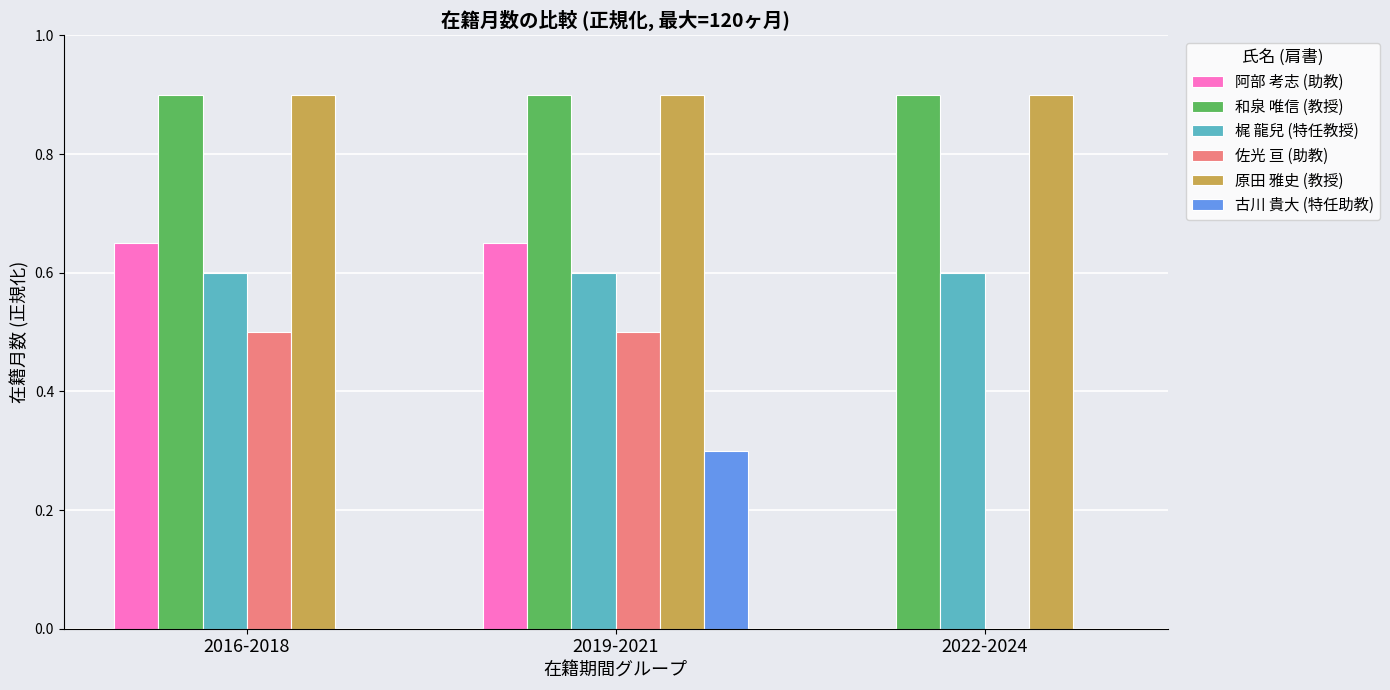

The value of 阿部 考志 (助教) at 2022-2024 is 0.4. True or false?

False